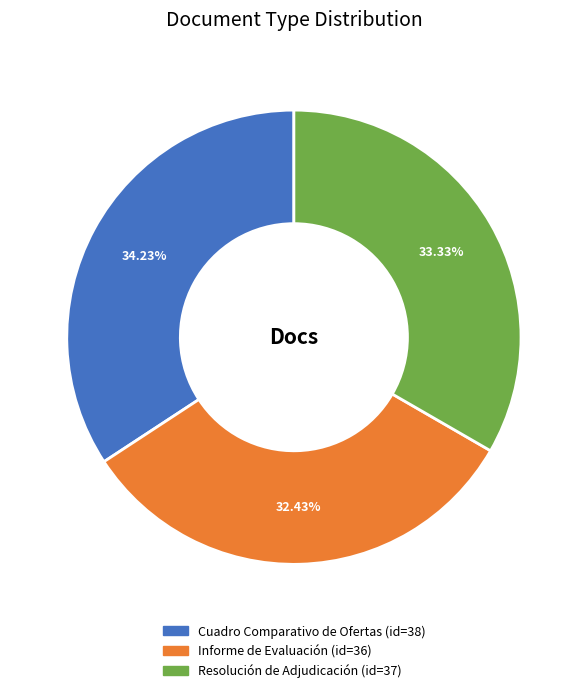

Is it true that Cuadro Comparativo de Ofertas is 45% of the pie?

False